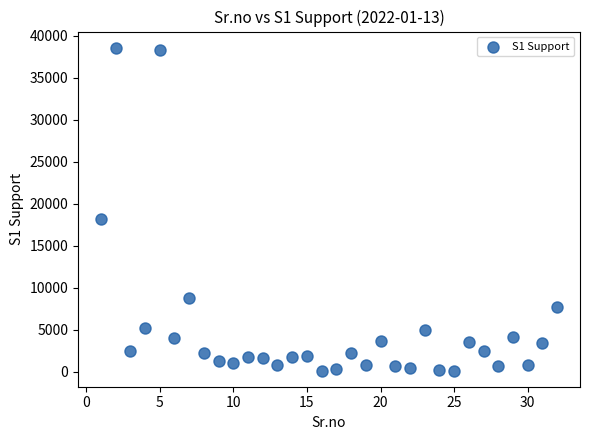

What Y value in the scatter plot is closest to 19368?

18151.5